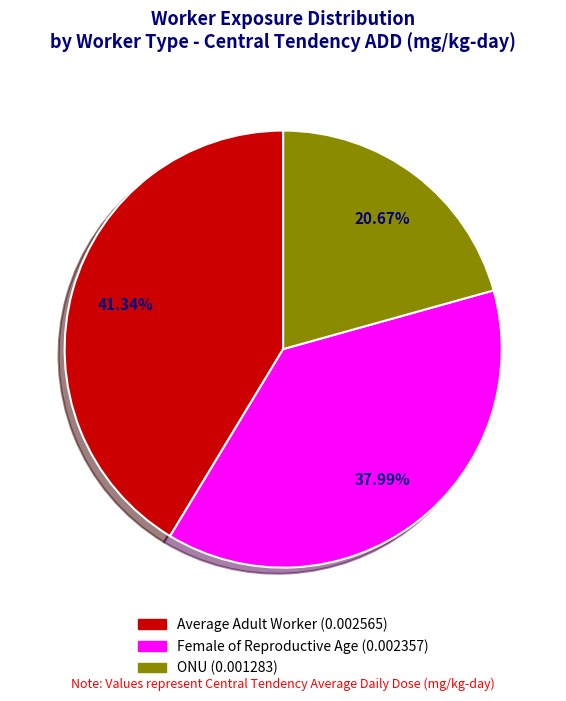

Is there any slice that represents more than half of the pie?

No